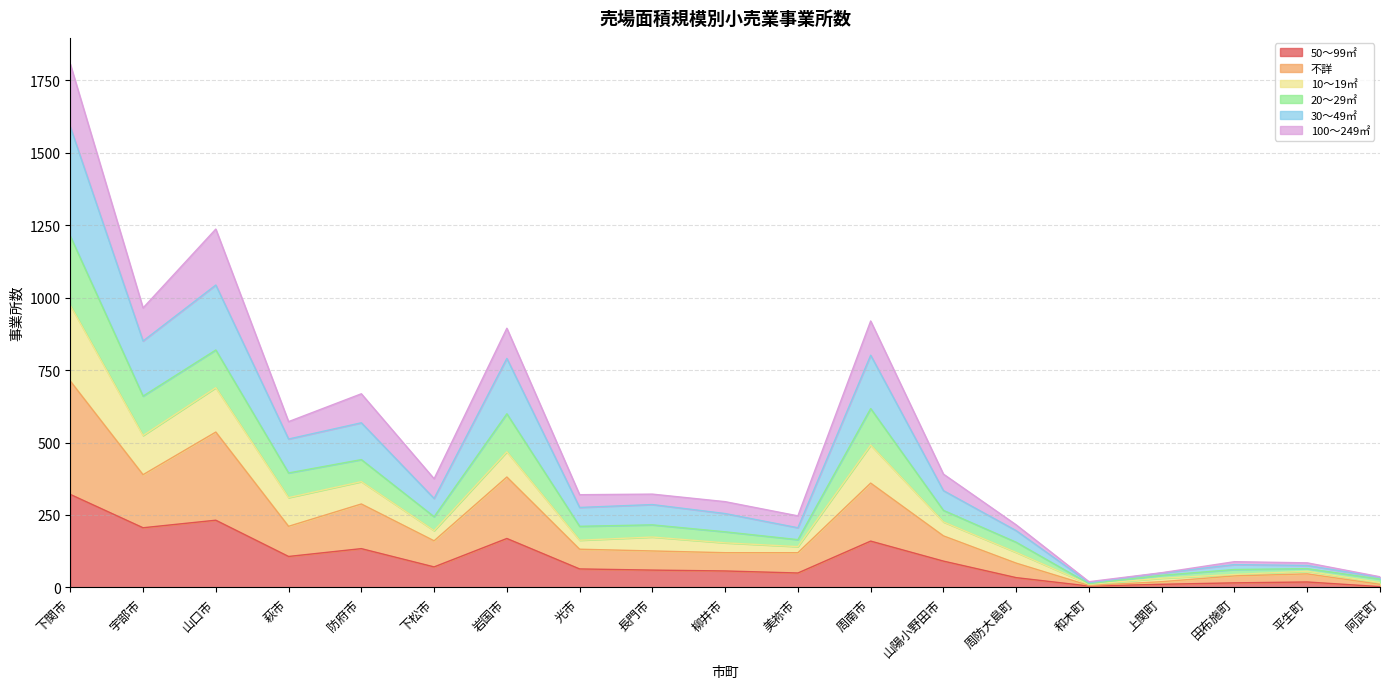

Which category has the highest value in the 20～29㎡ series?

下関市